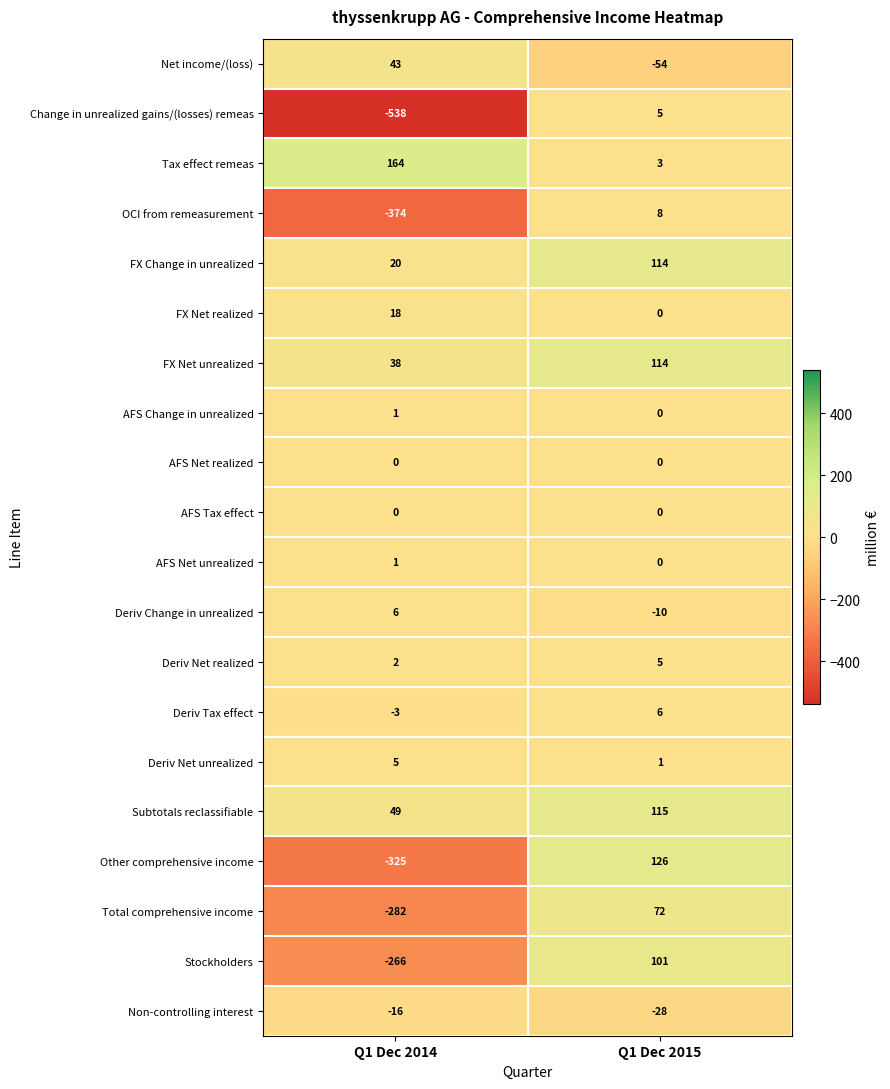

The AFS Net realized series shows 0 at Q1 Dec 2015. True or false?

True